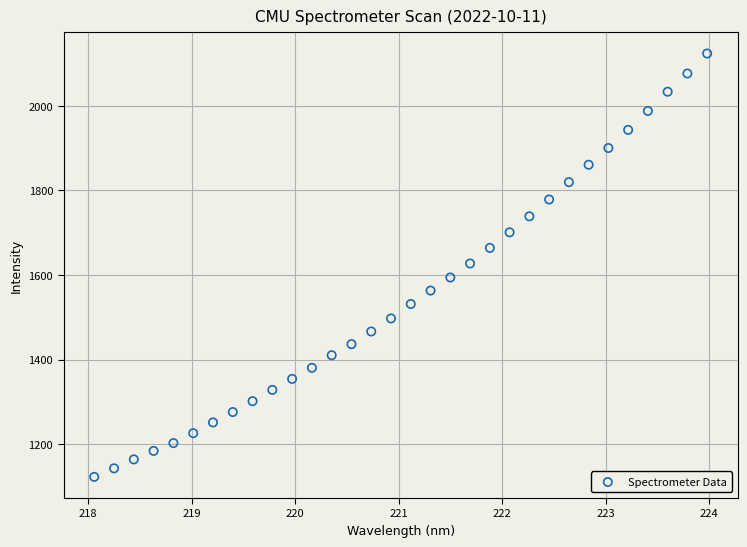

What is the range of X values (max minus min)?

5.9